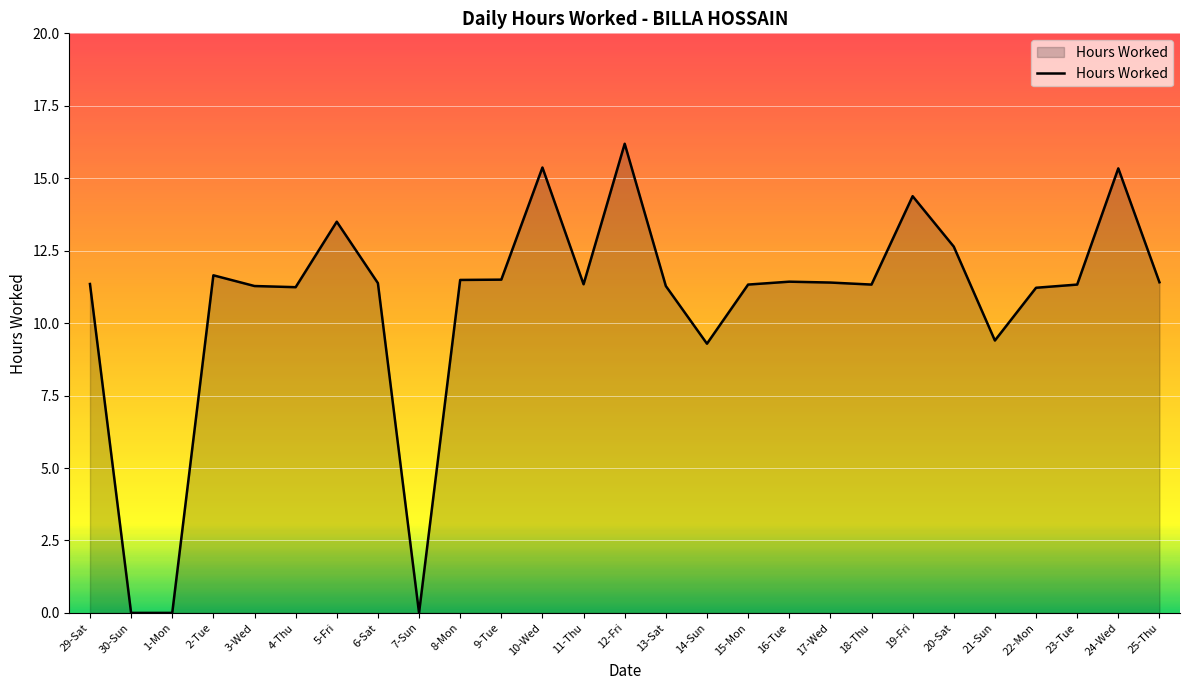

At which label does the data first exceed 11?

29-Sat